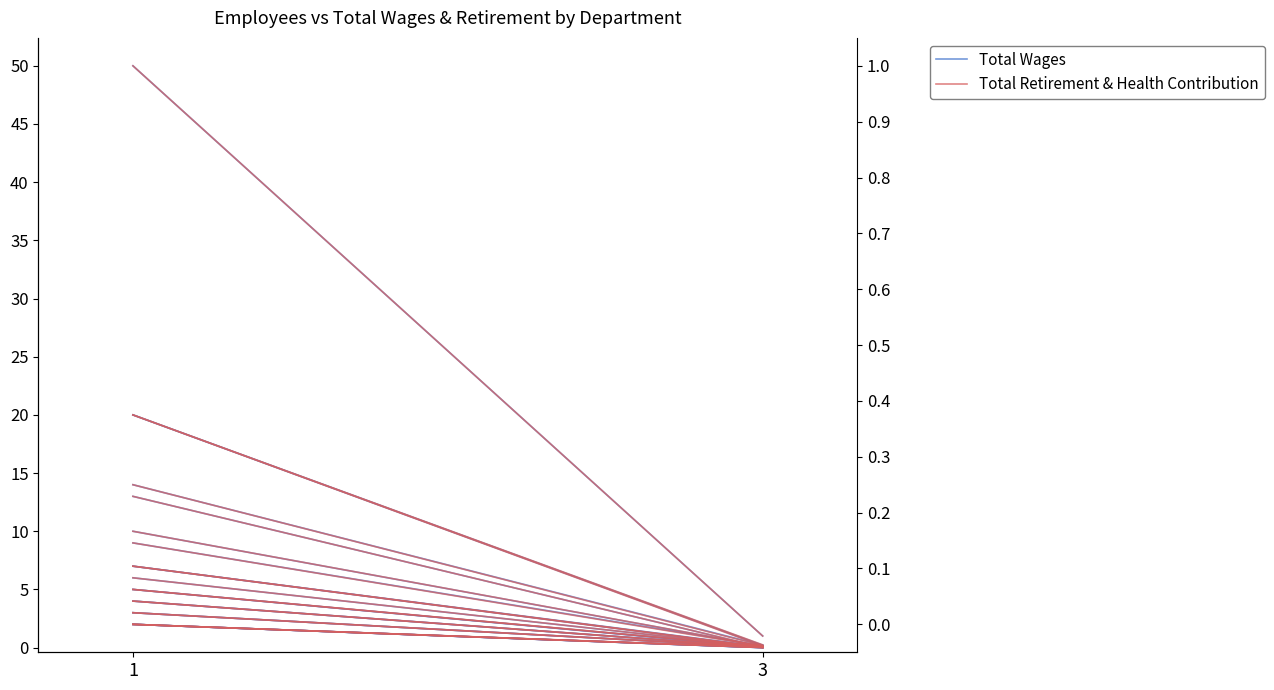

Does the chart have visible grid lines?

No